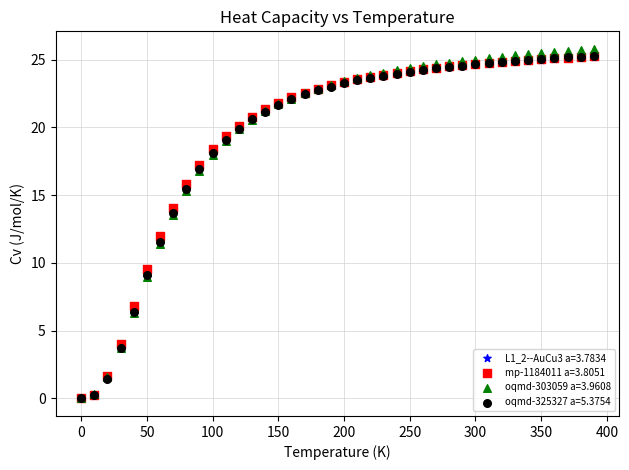

What are all the series names shown in the legend?

L1_2--AuCu3 a=3.7834, mp-1184011 a=3.8051, oqmd-303059 a=3.9608, oqmd-325327 a=5.3754